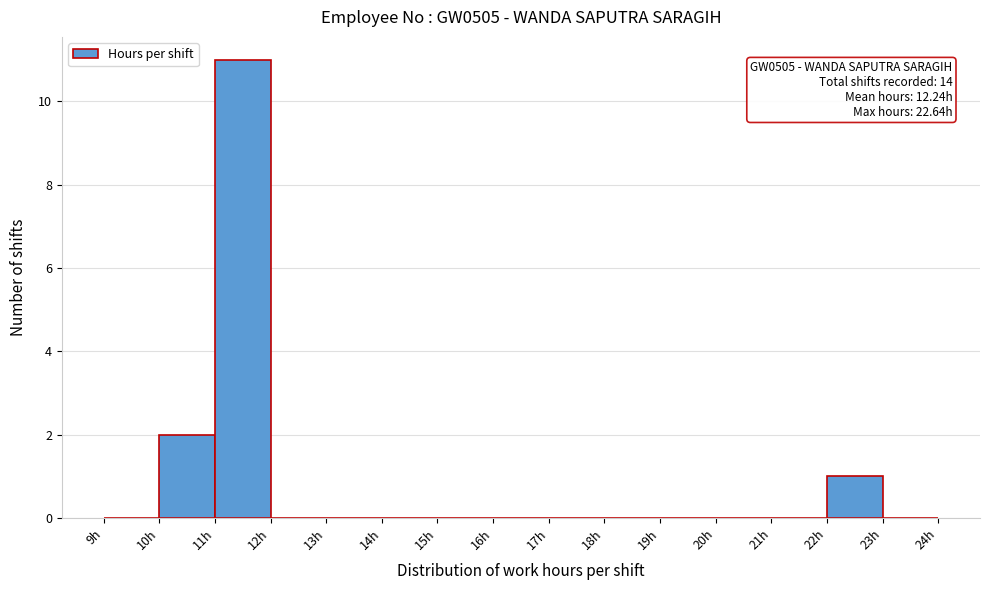

Which range on the x-axis has the tallest bar?

11 to 12